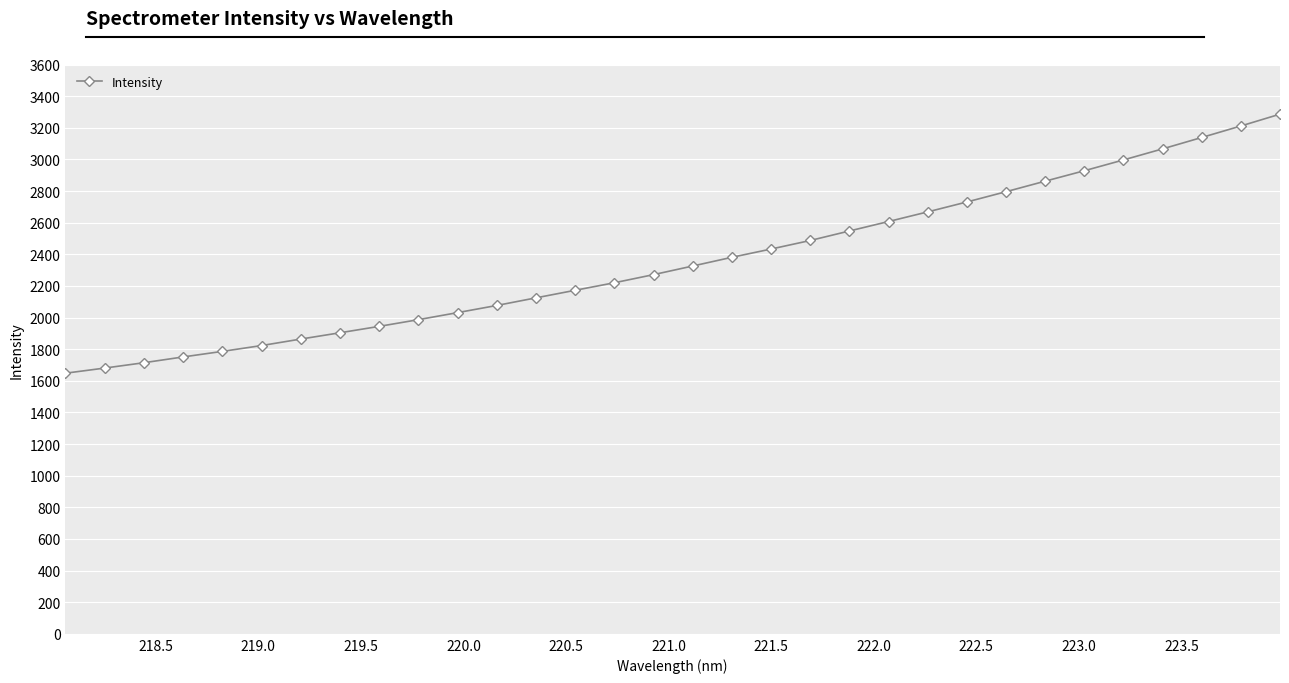

What is the value of the 24th point from the left?

2730.8